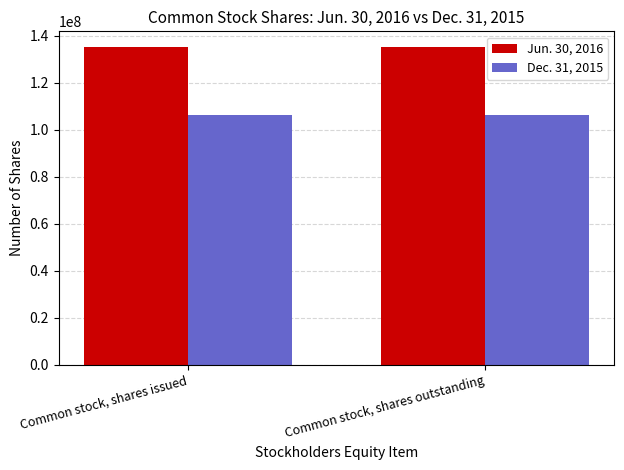

Is the value of Jun. 30, 2016 at Common stock, shares issued greater than the value of Dec. 31, 2015 at Common stock, shares issued?

Yes